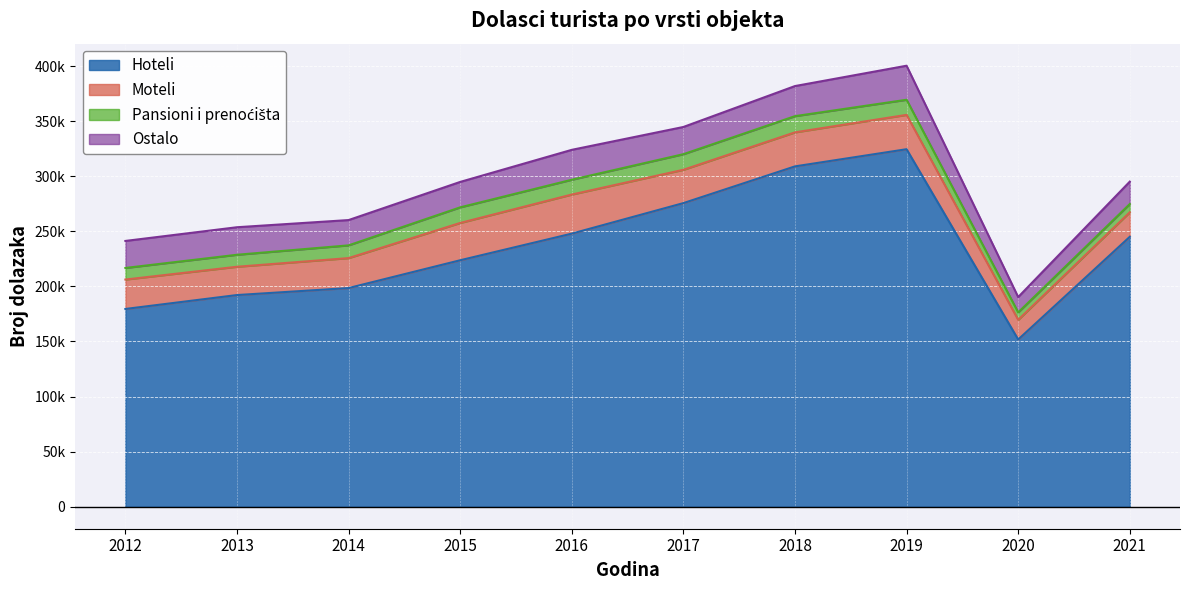

How many data points in Moteli are above 30243?

4